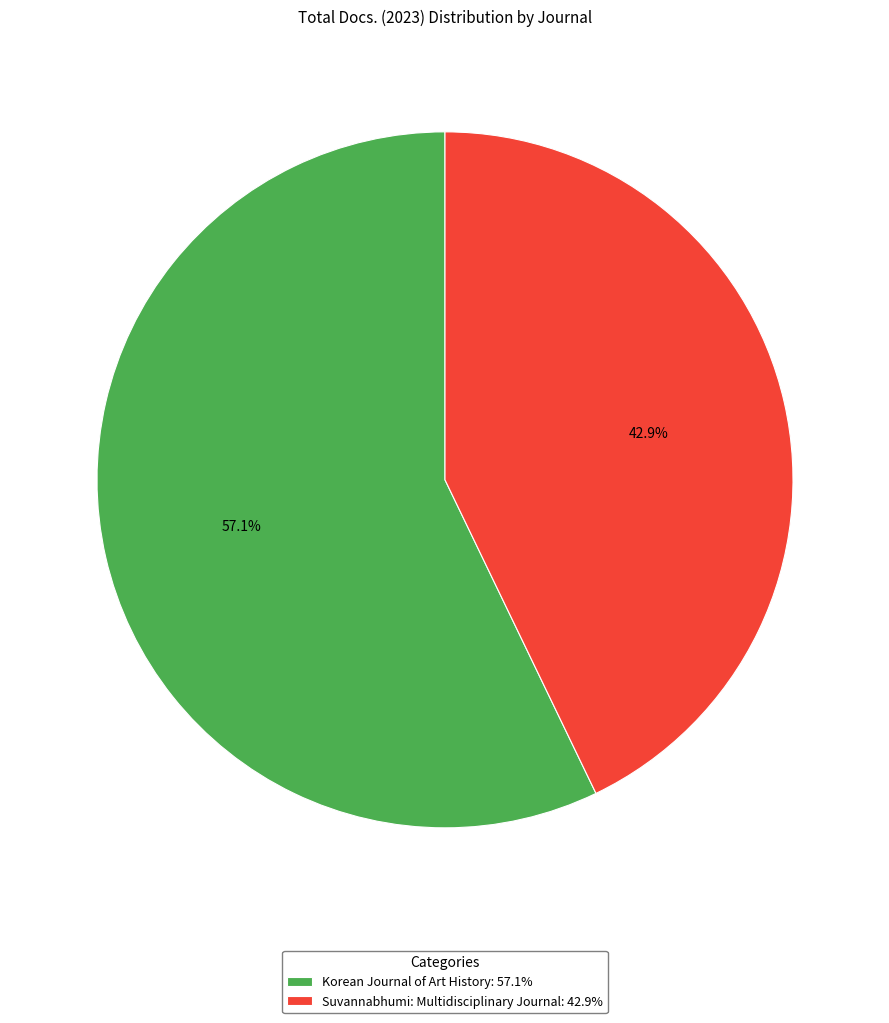

Combined, do Suvannabhumi: Multidisciplinary Journal and Korean Journal of Art History account for over 50%?

Yes